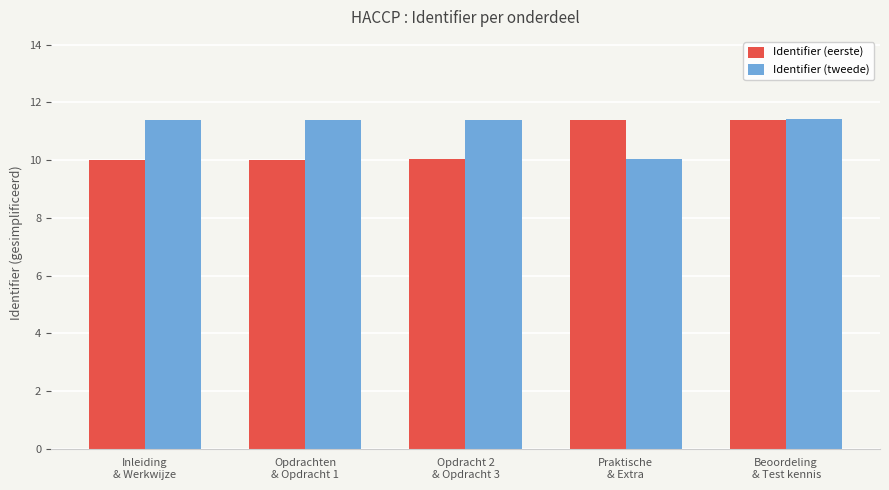

At Praktische
& Extra, list the series in order from largest to smallest.

Identifier (eerste), Identifier (tweede)